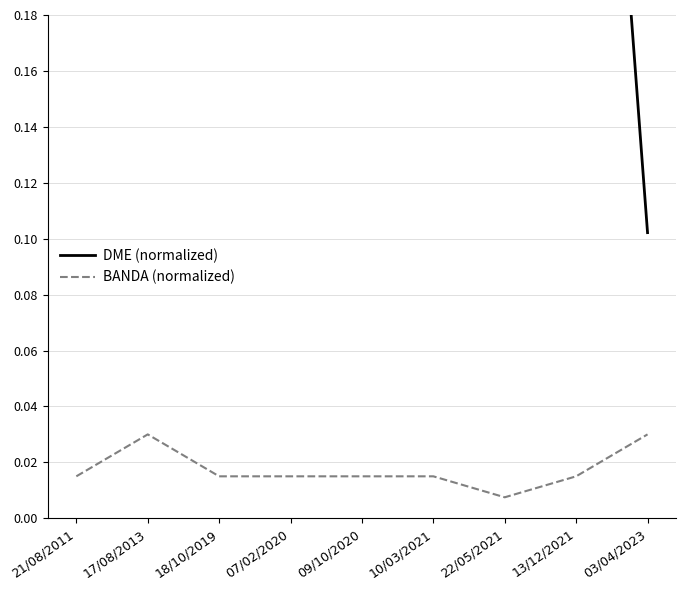

True or false: BANDA (normalized) and DME (normalized) cross at least once.

False